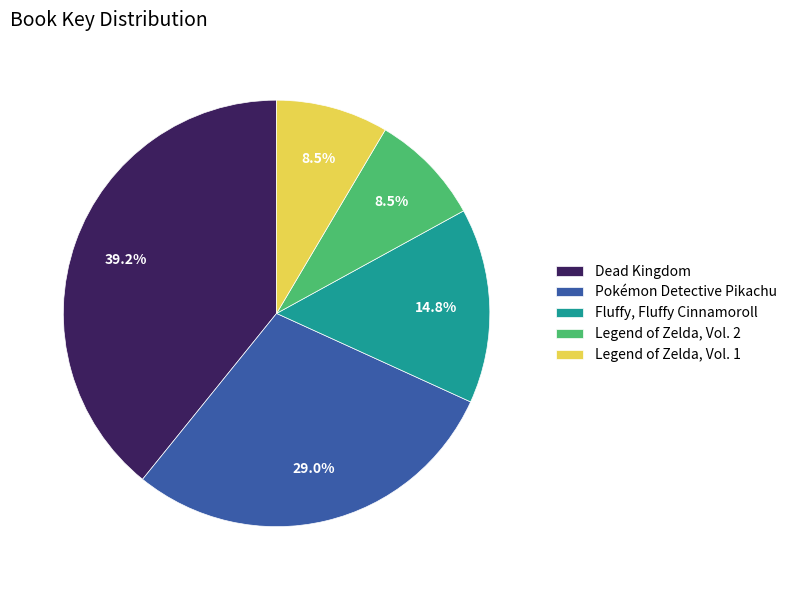

Is Fluffy, Fluffy Cinnamoroll the majority of the pie?

No